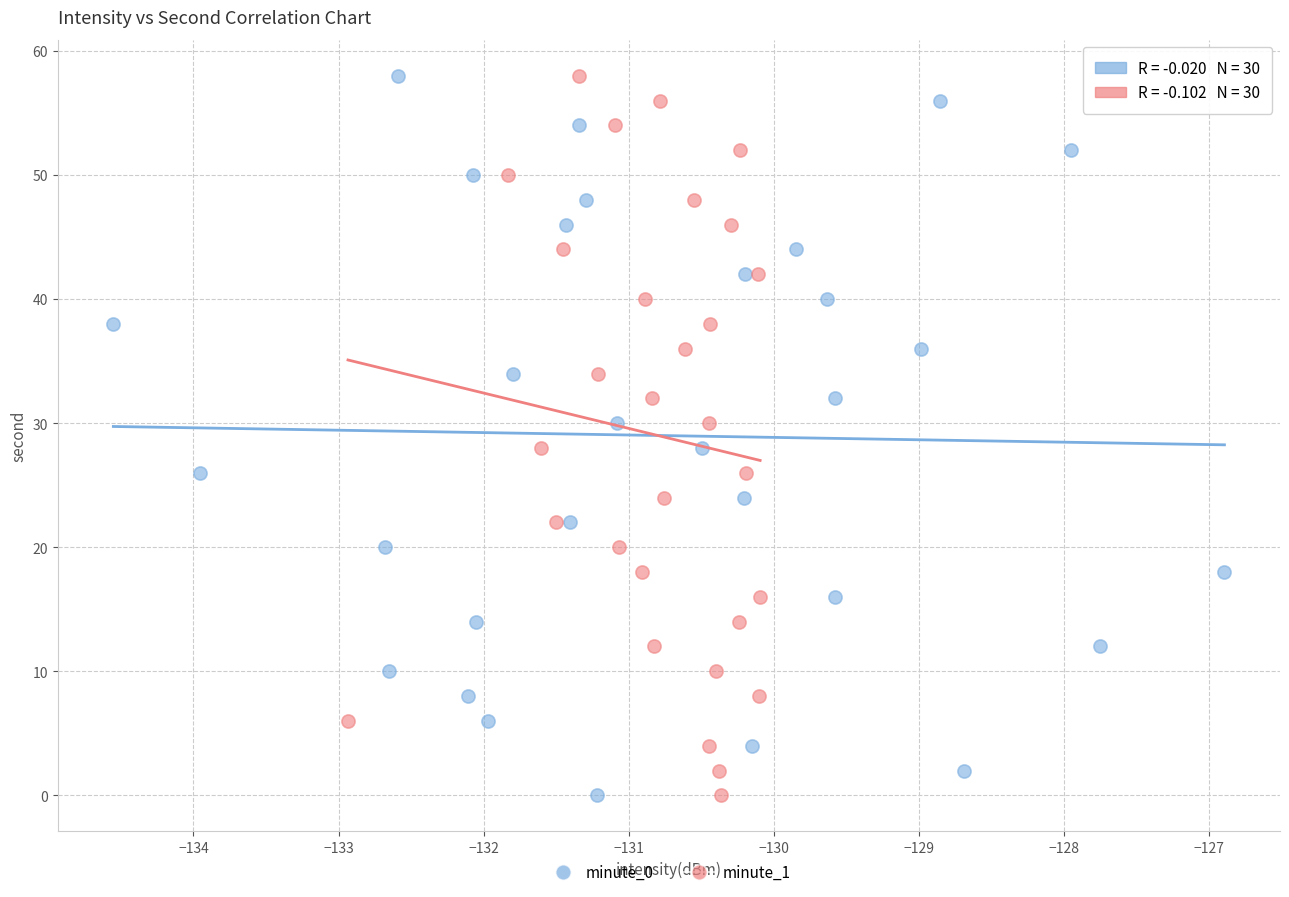

What are all the series names shown in the legend?

minute_0, minute_1